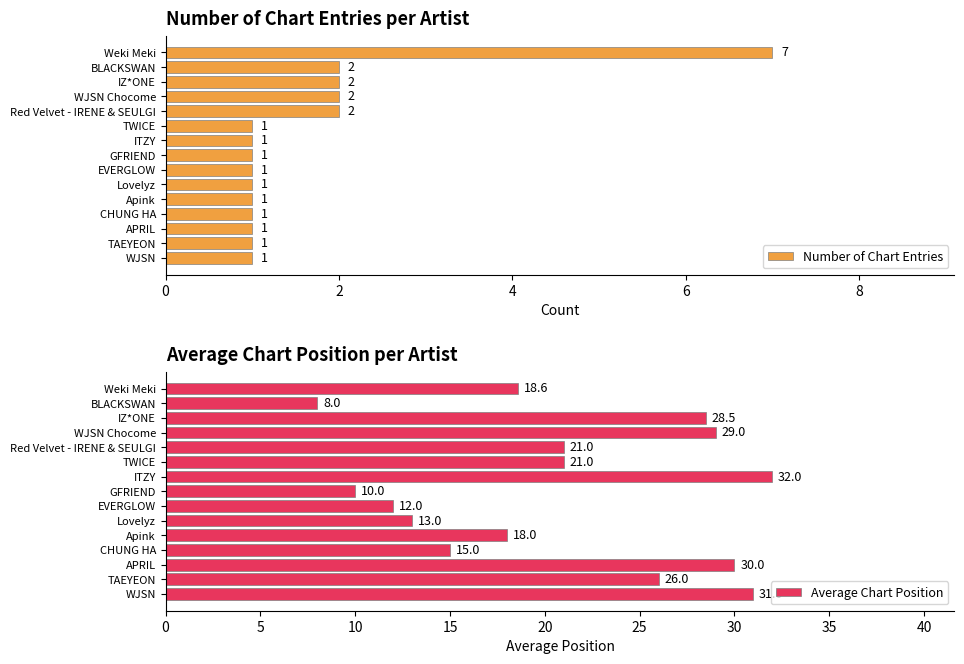

How many categories are shown in the chart?

15